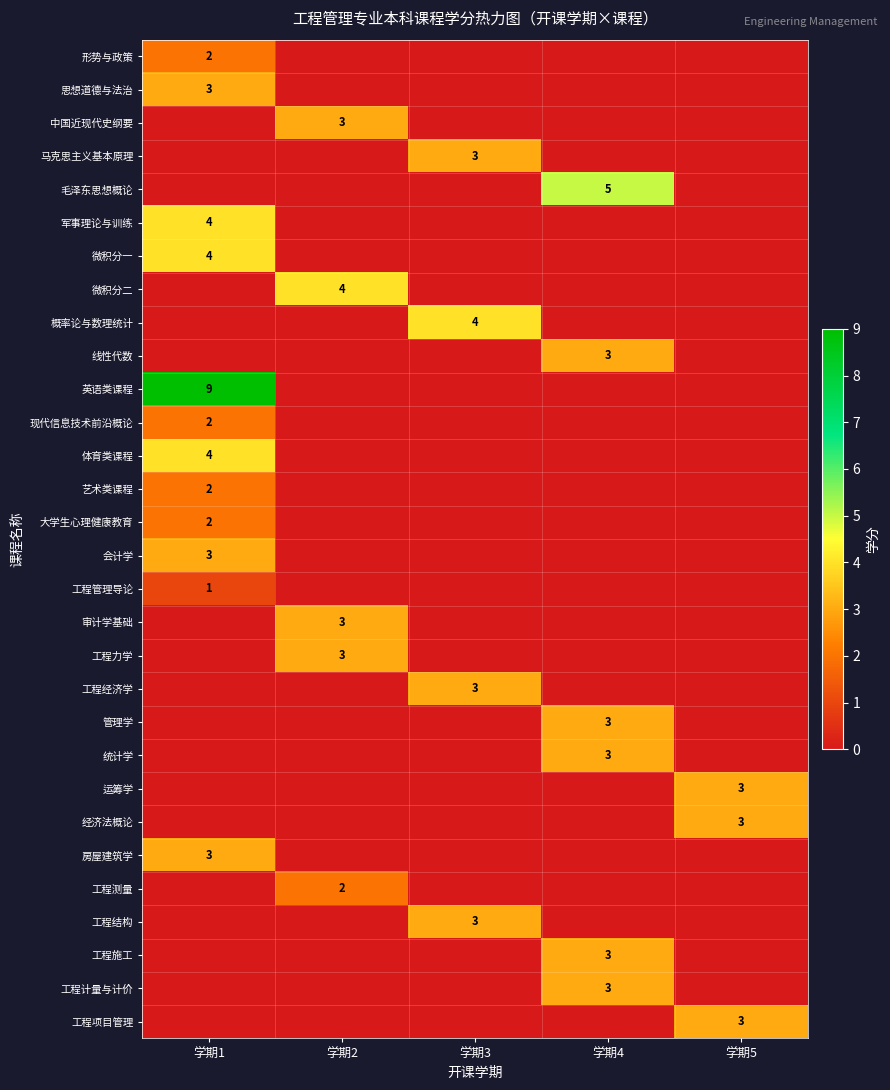

Which series has the widest spread of values?

英语类课程